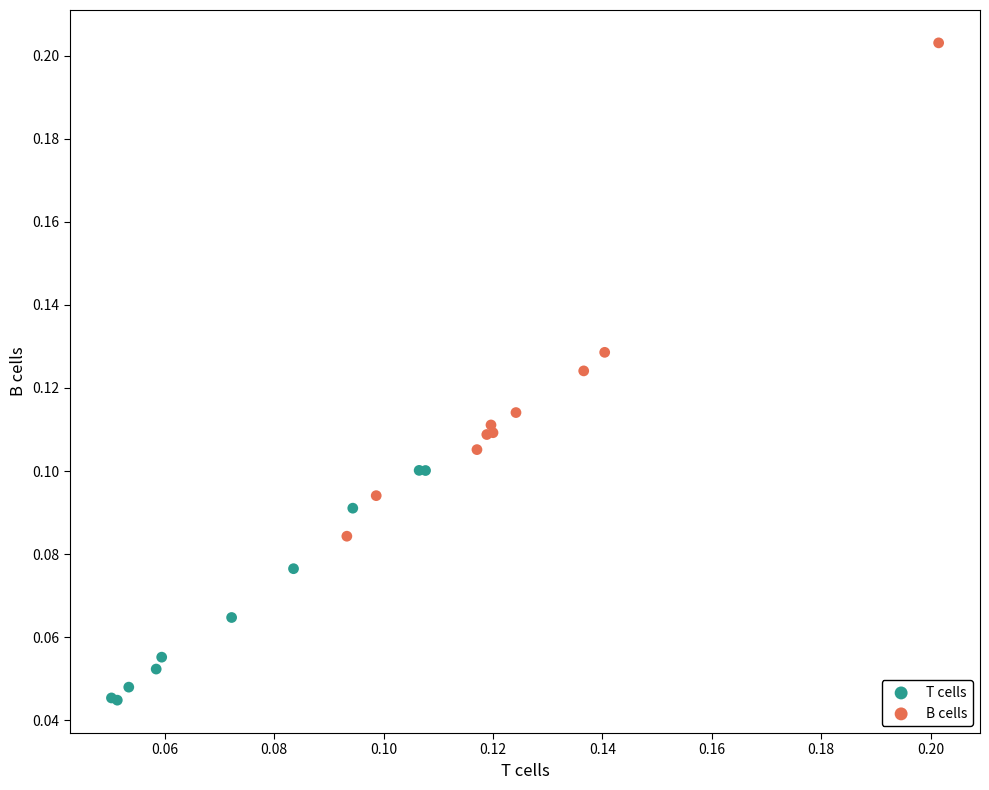

Which series has the largest Y range (max minus min)?

B cells